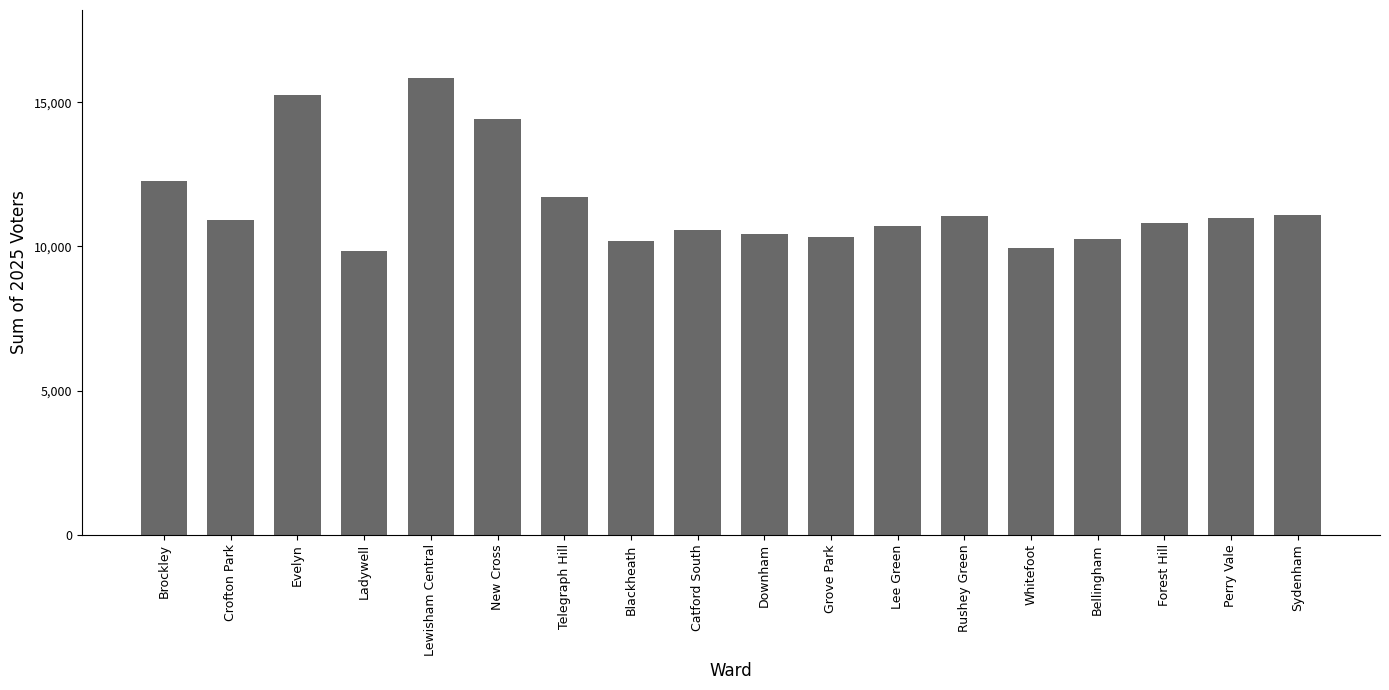

What is the label of the 7th bar from the left?

Telegraph Hill